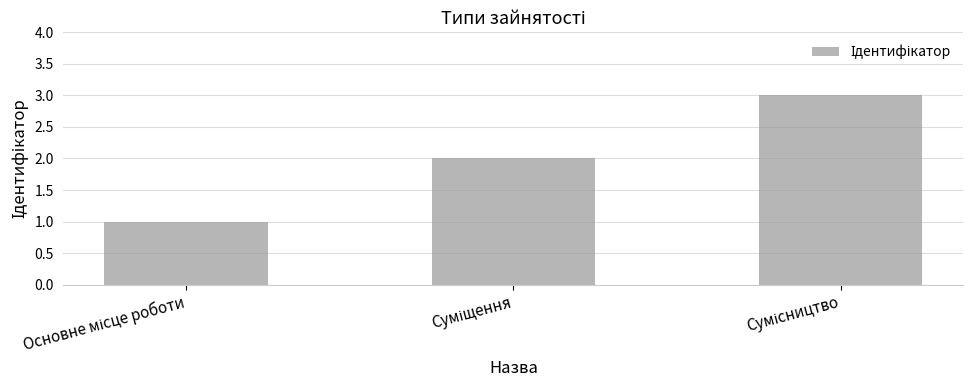

How many bars are there in total?

3